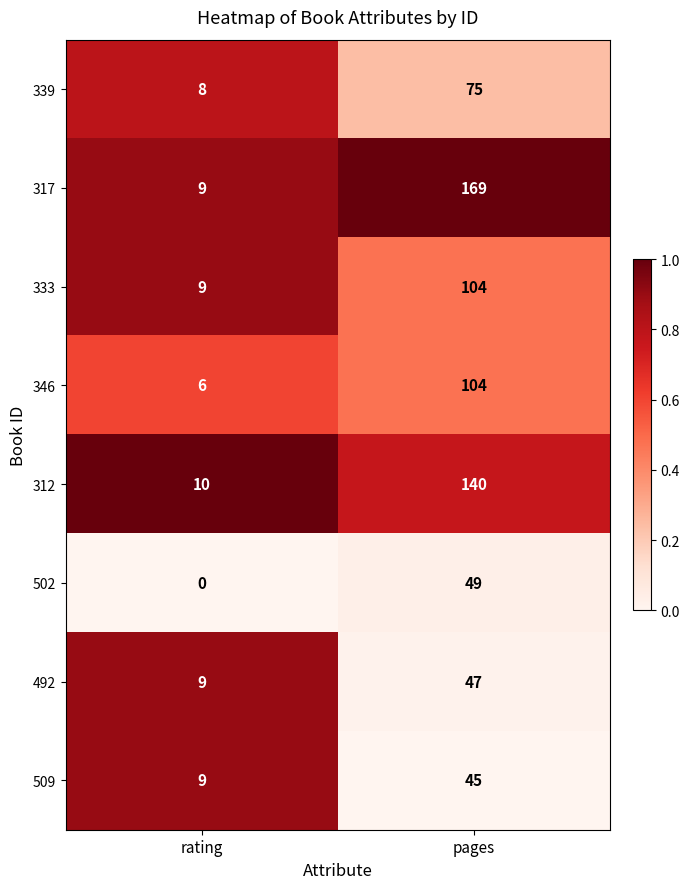

List the labels in order of 502 value, largest first.

pages, rating